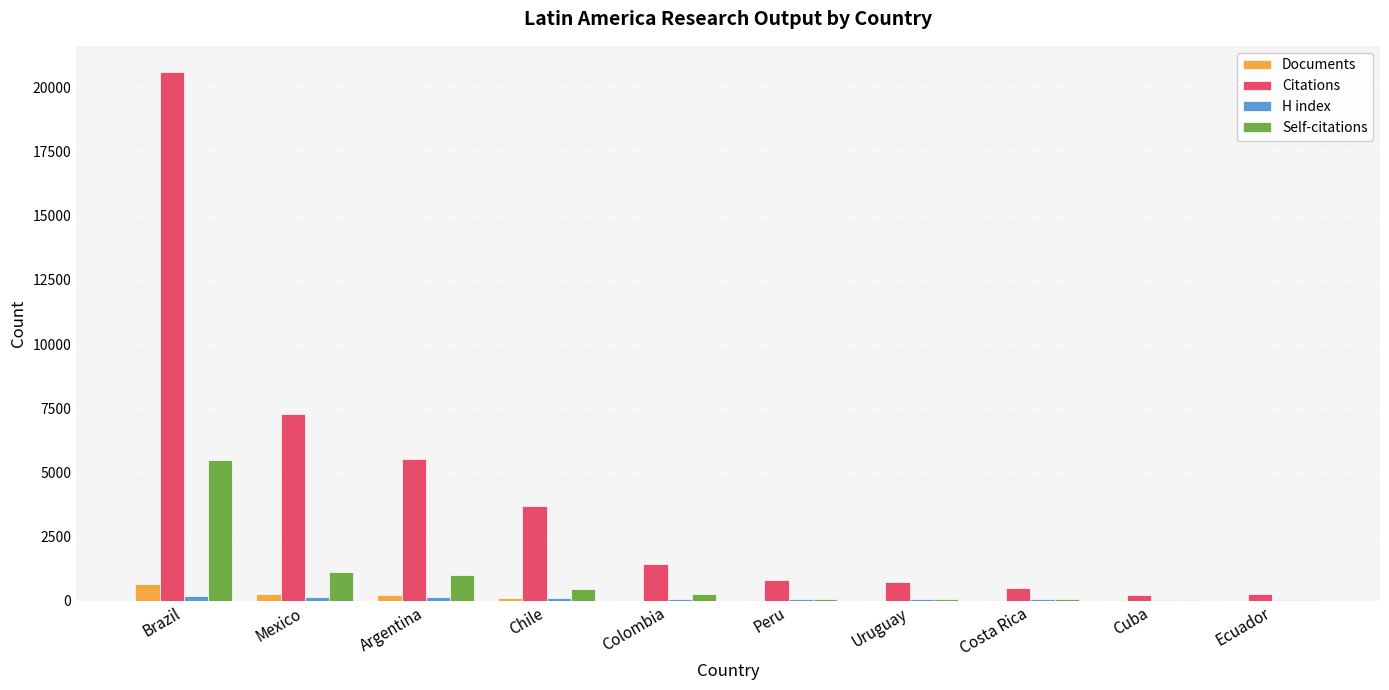

How many distinct data groups are displayed?

4